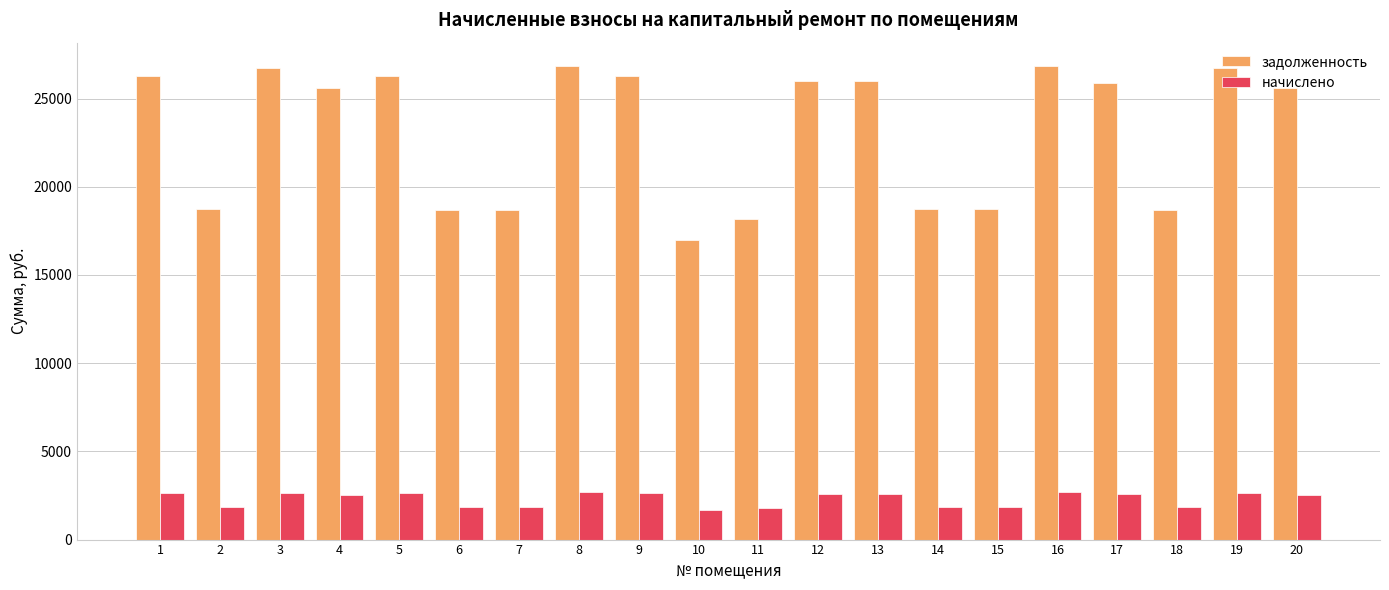

Between 3 and 5, which series saw the biggest shift?

задолженность